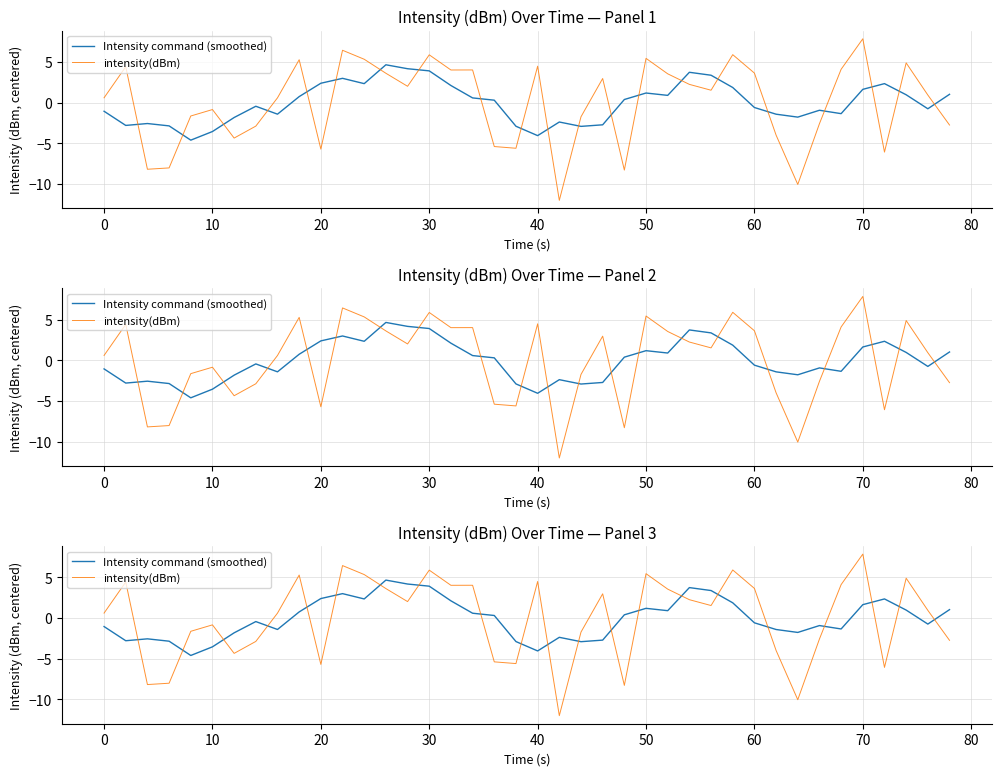

How many data points does each series have?

40